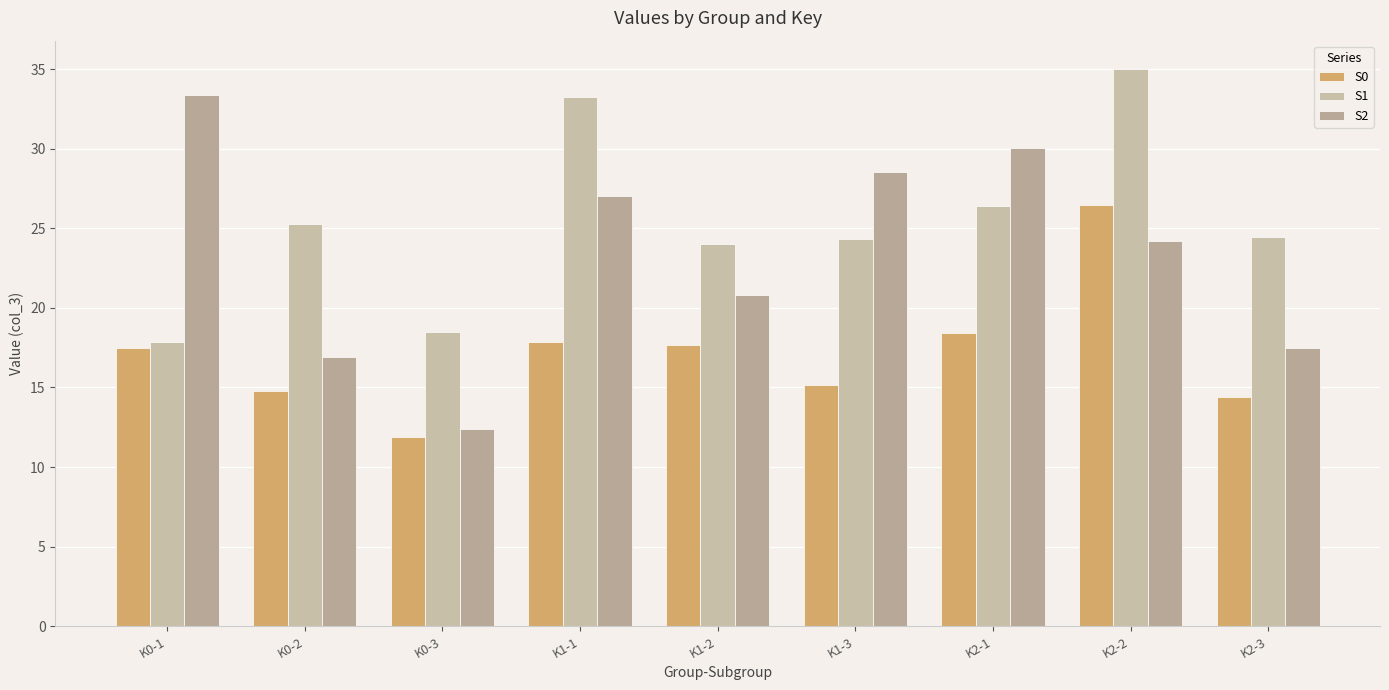

Where is S1 nearest to the value 26?

K2-1